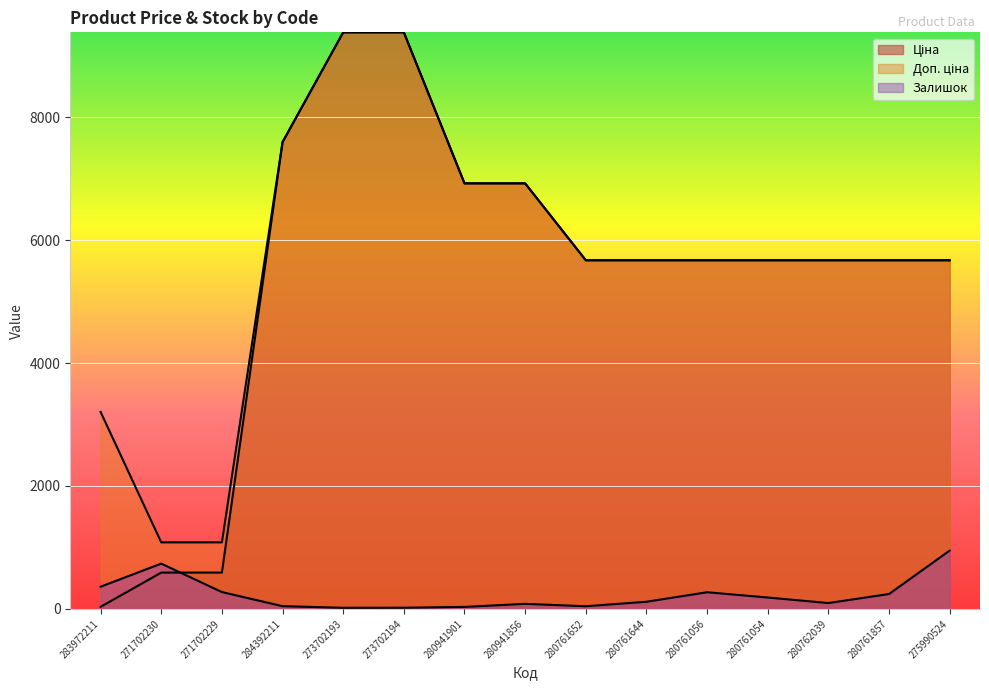

What is the difference between the highest and lowest values at 273702194?

9366.0